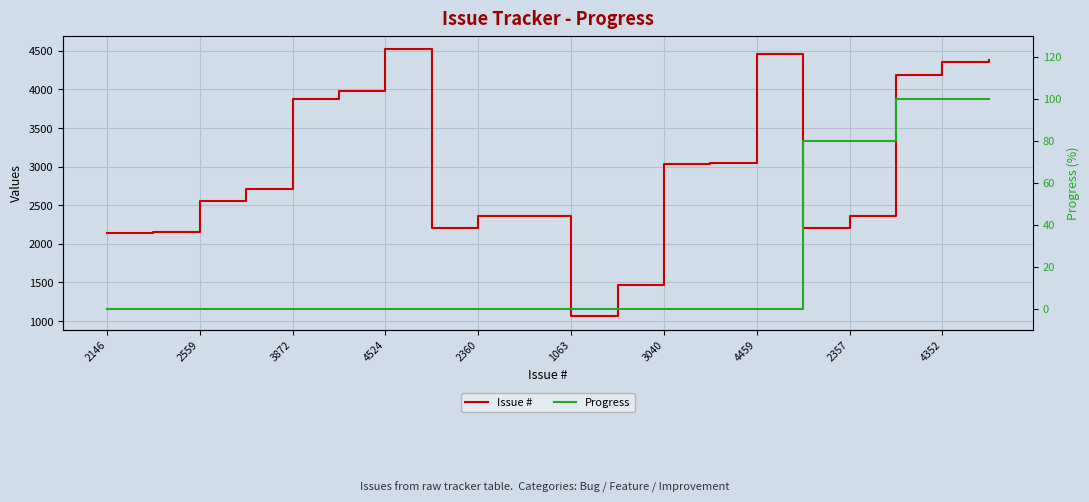

Reading right to left, what are all the values shown in this chart?

Issue #: 4385	4352	4191	2357	2206	4459	3043	3040	1466	1063	2363	2360	2200	4524	3983	3872	2712	2559	2147	2146
Progress: 100	100	100	80	80	0	0	0	0	0	0	0	0	0	0	0	0	0	0	0